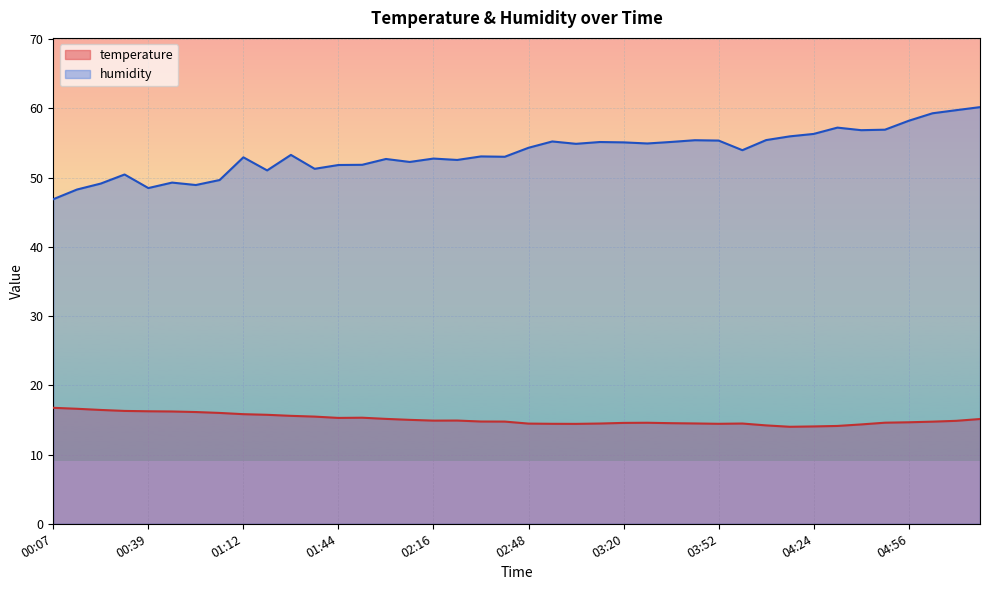

At which category is the sum across all series the highest?

05:21